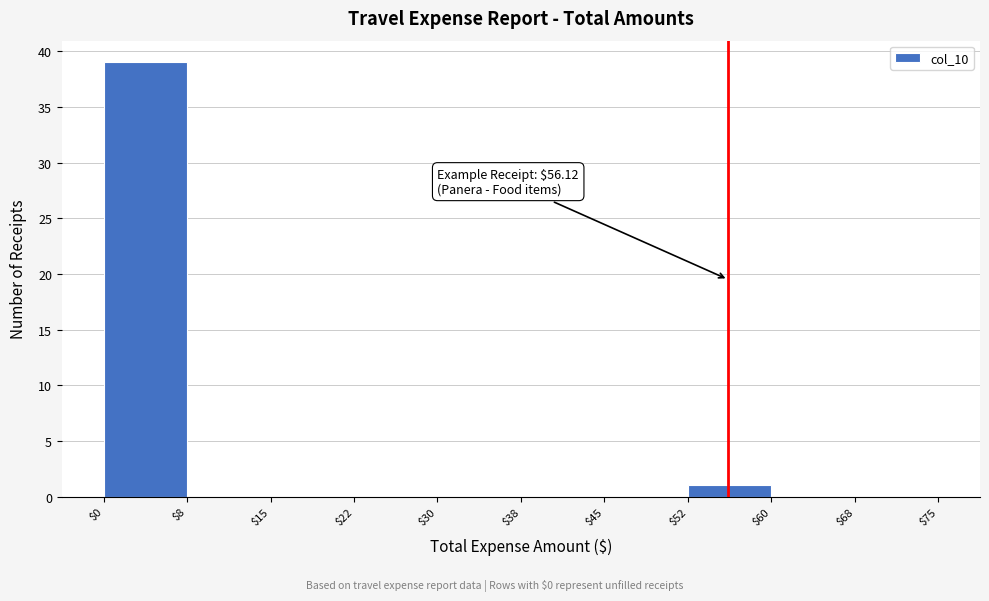

Over which range of the x-axis is the bar tallest?

$0 to $8